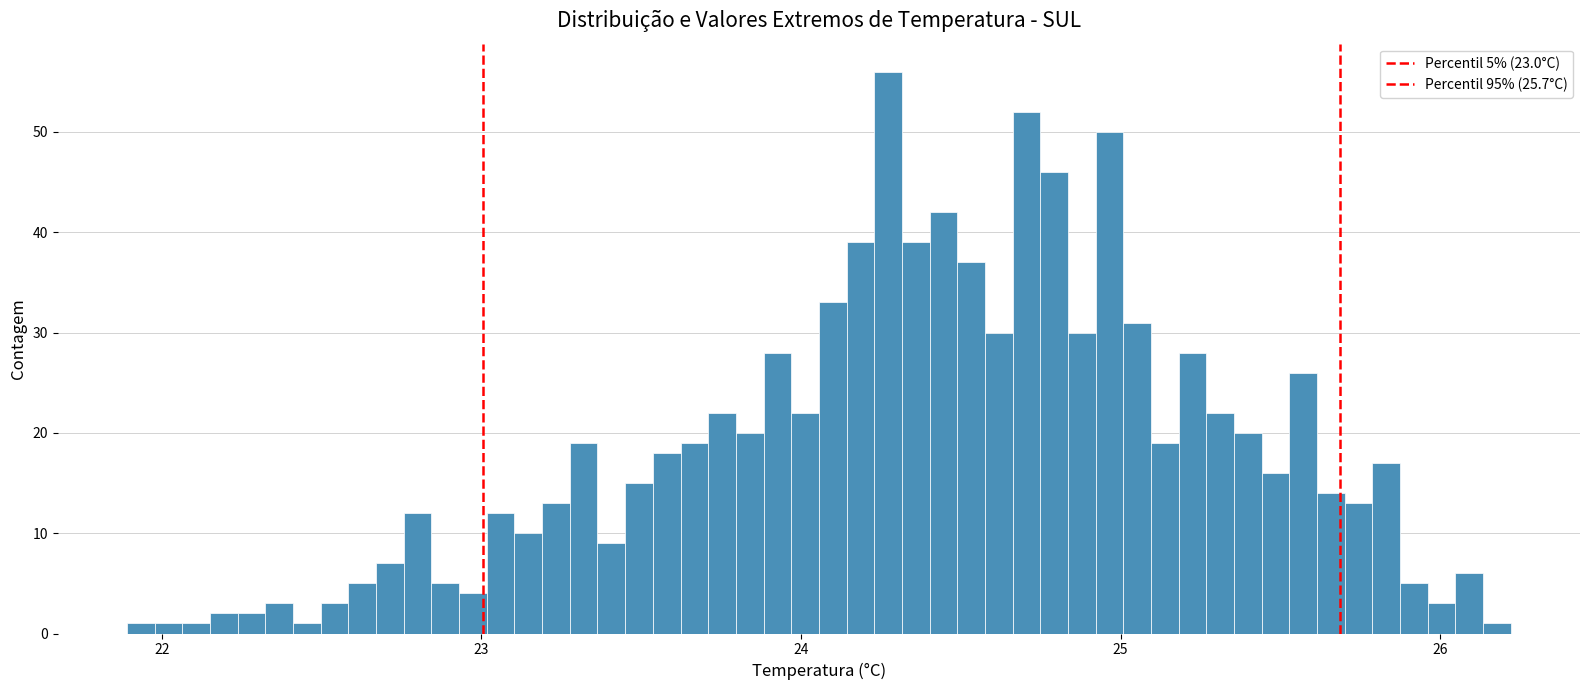

Read against the x-axis, roughly where is the centre of the tallest bar?

24.3